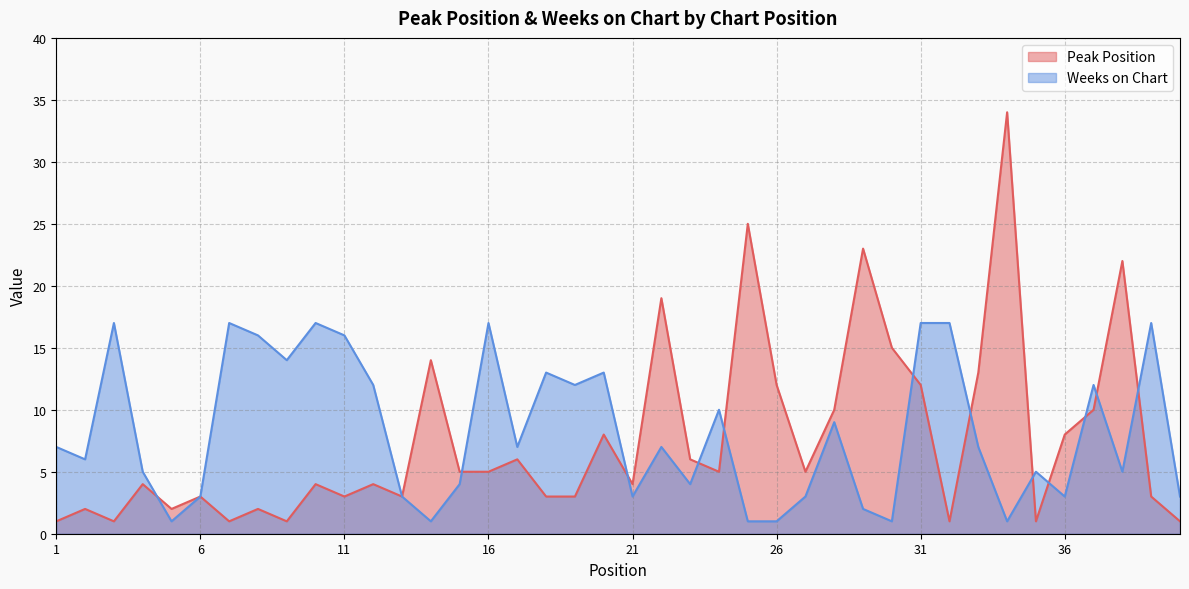

Which series has the largest range (max minus min)?

Peak Position